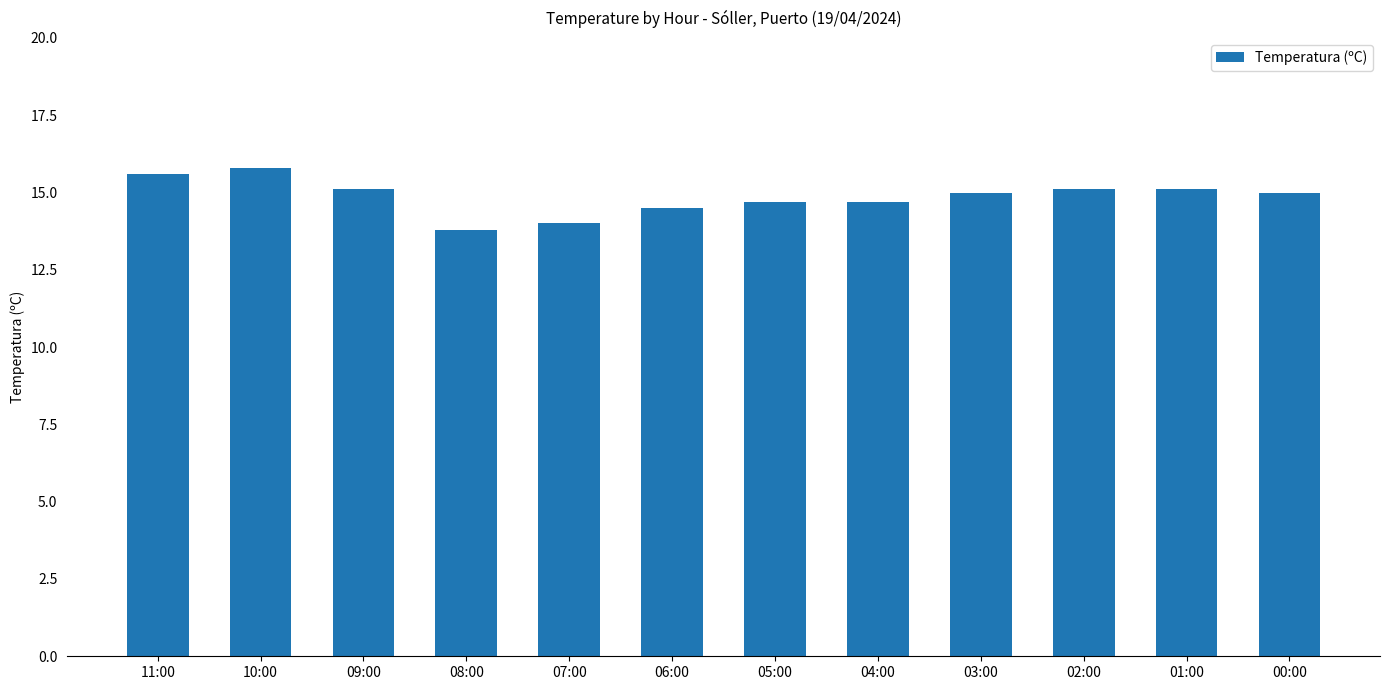

What is the difference between the maximum and minimum values?

2.0